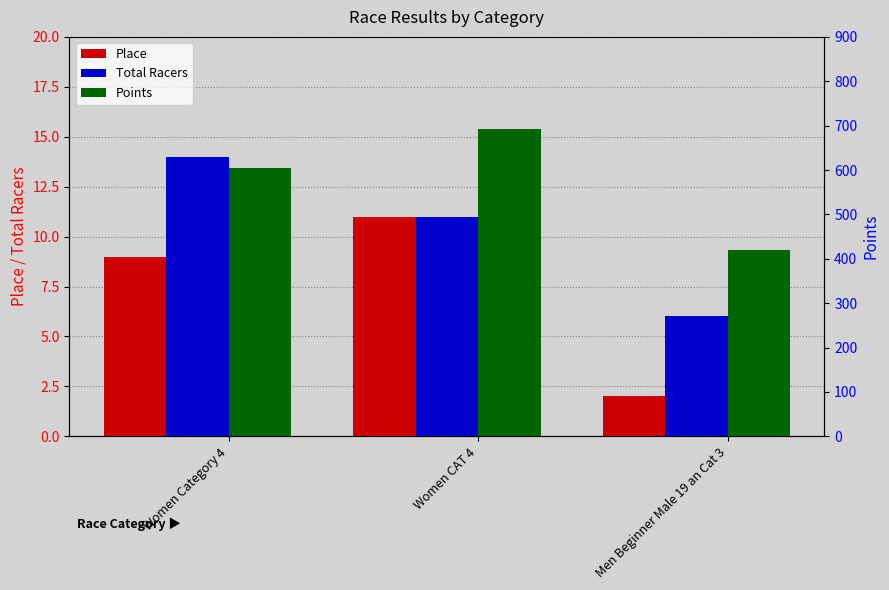

True or false: Place has a value of 7.2 at Women CAT 4.

False